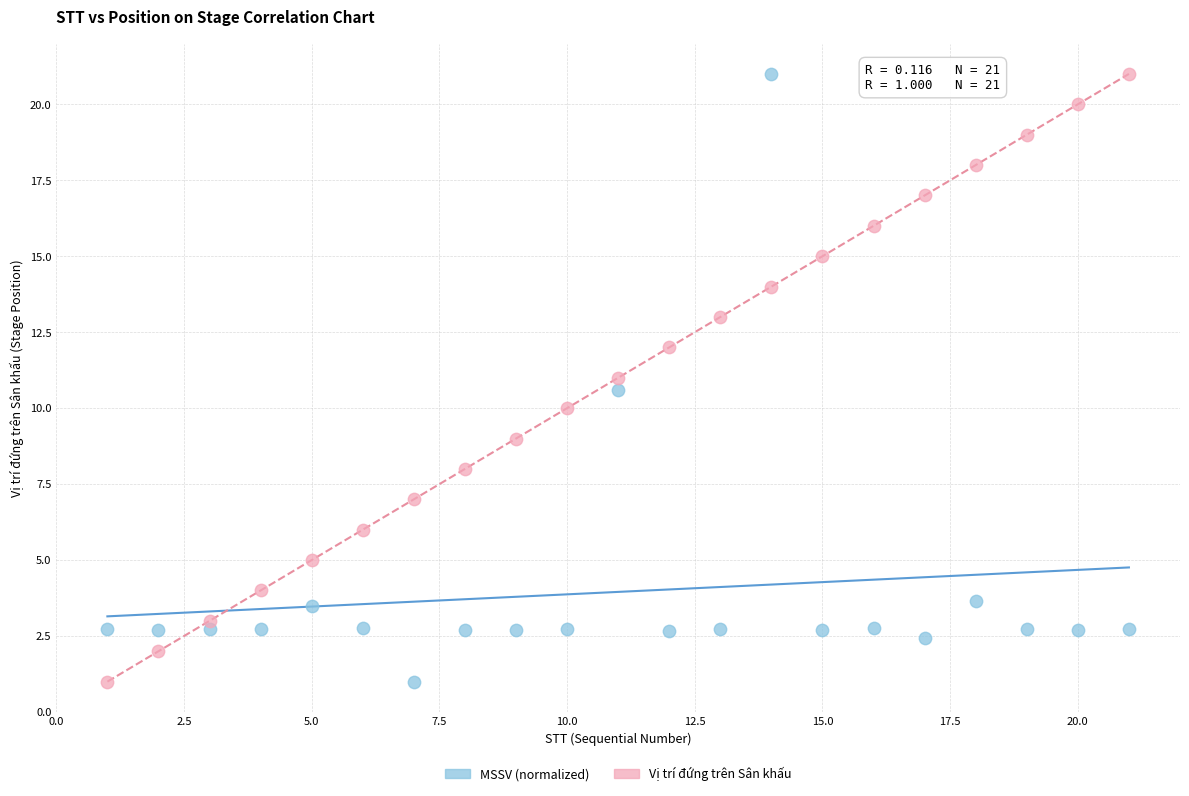

Across all data points, what is the range of X values (max minus min)?

20.0